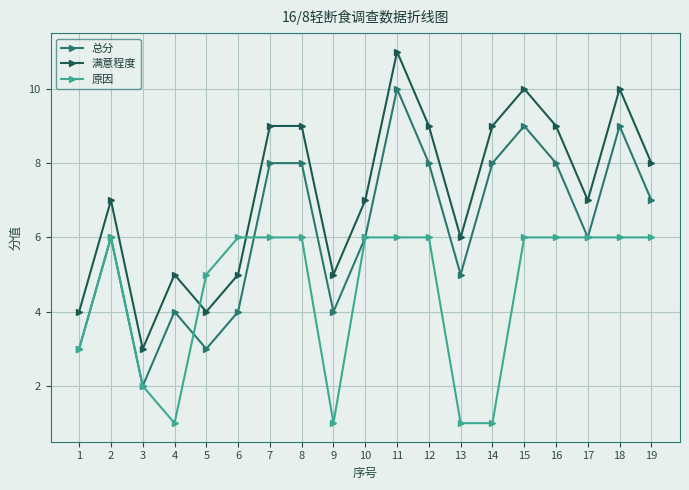

True or false: 原因 and 满意程度 intersect in this chart.

True